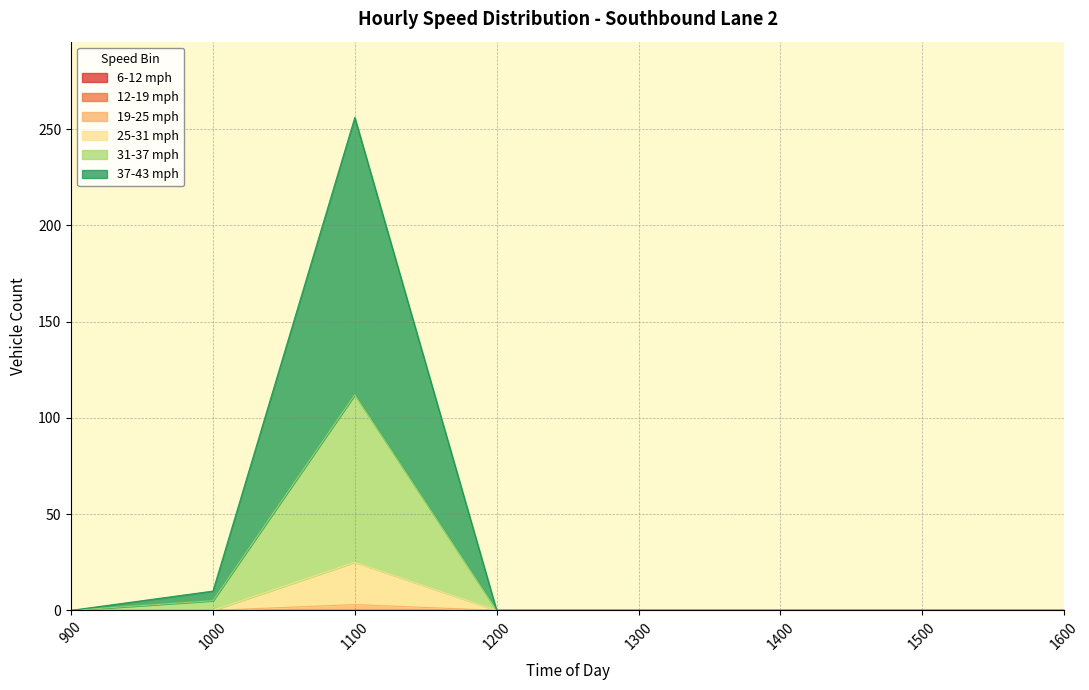

How many data points in 25-31 mph are above 0?

1